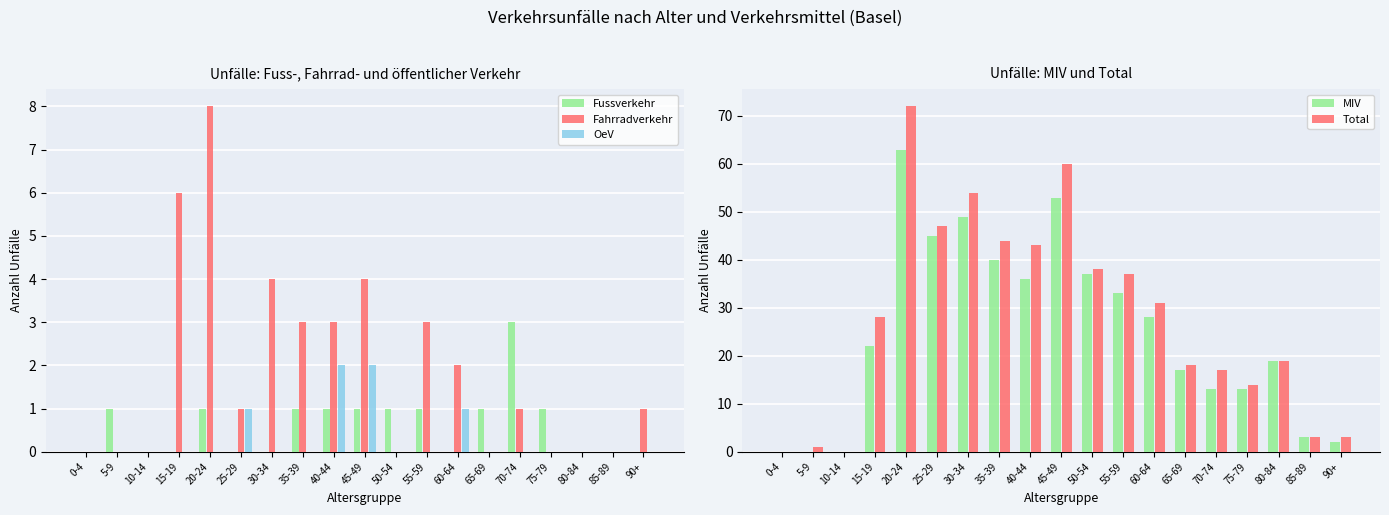

Which series has the largest range (max minus min)?

Total